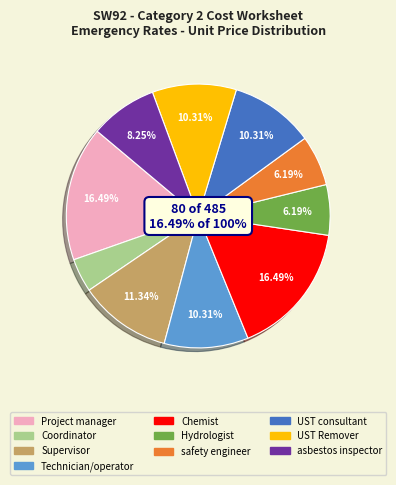

Count the number of slices in the pie.

10